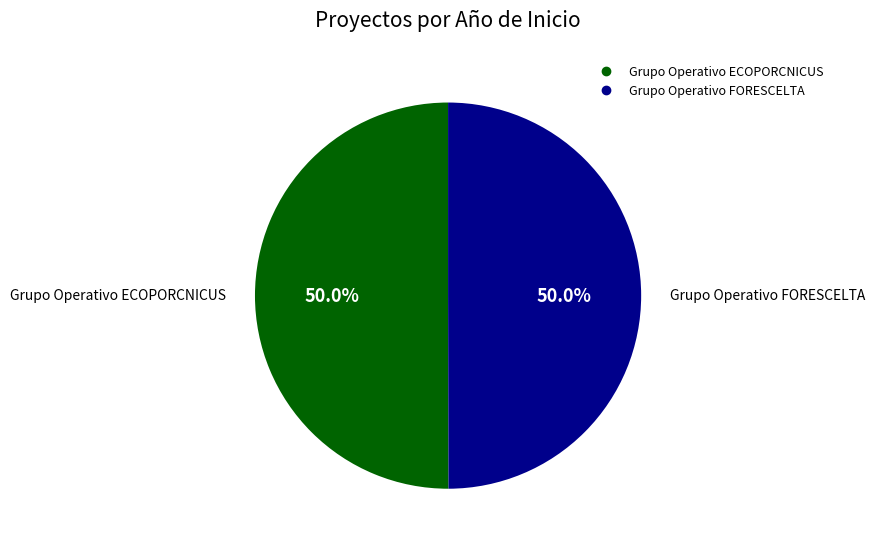

How many slices are in this pie chart?

2